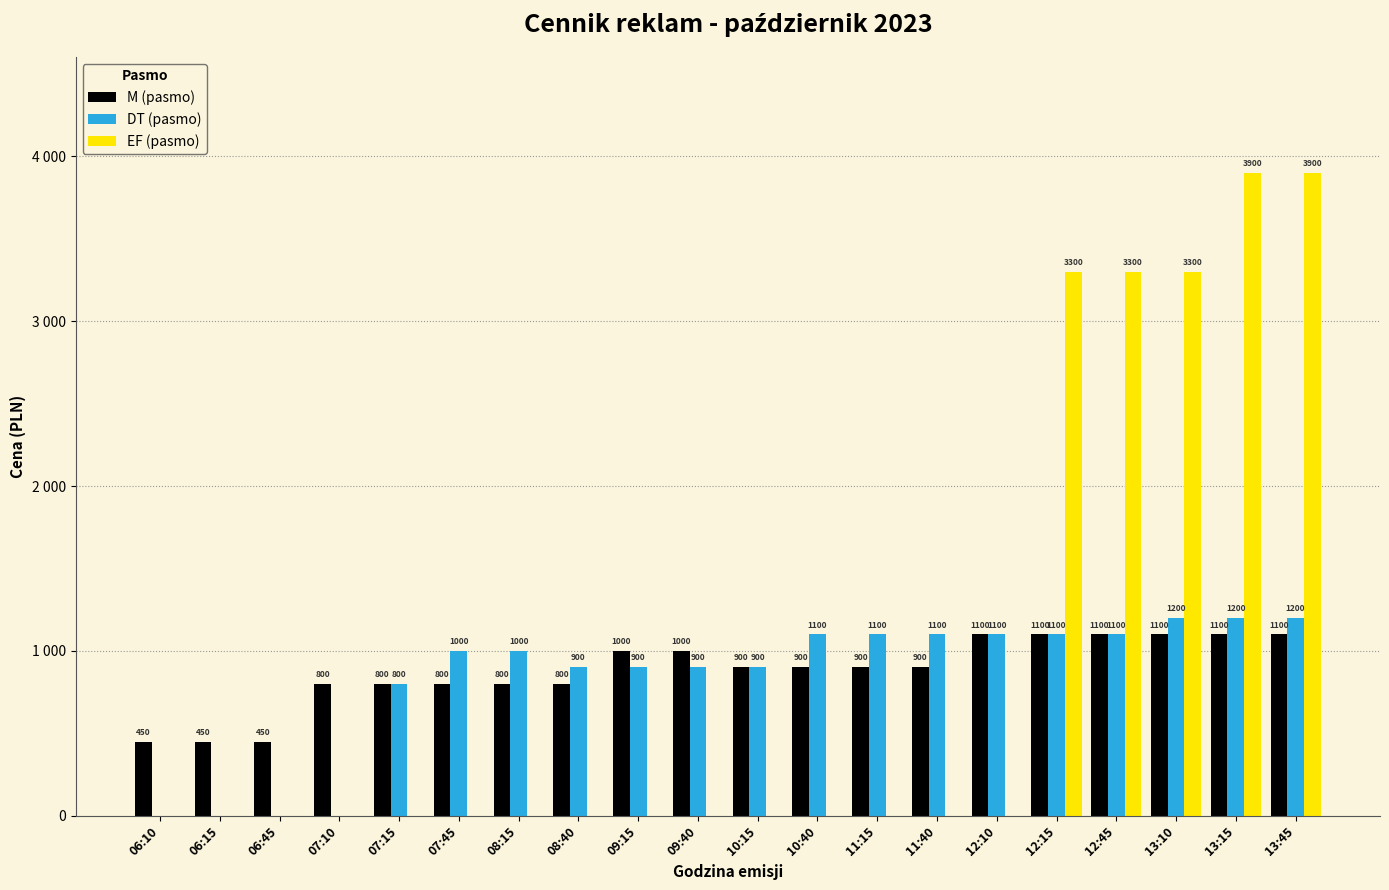

What is the difference between the maximum and minimum values in the M (pasmo) series?

650